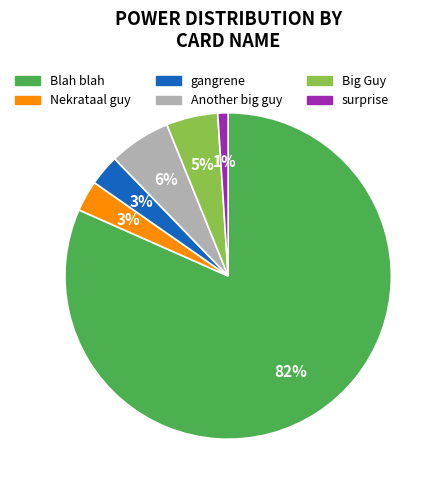

How many segments does this pie chart have?

6